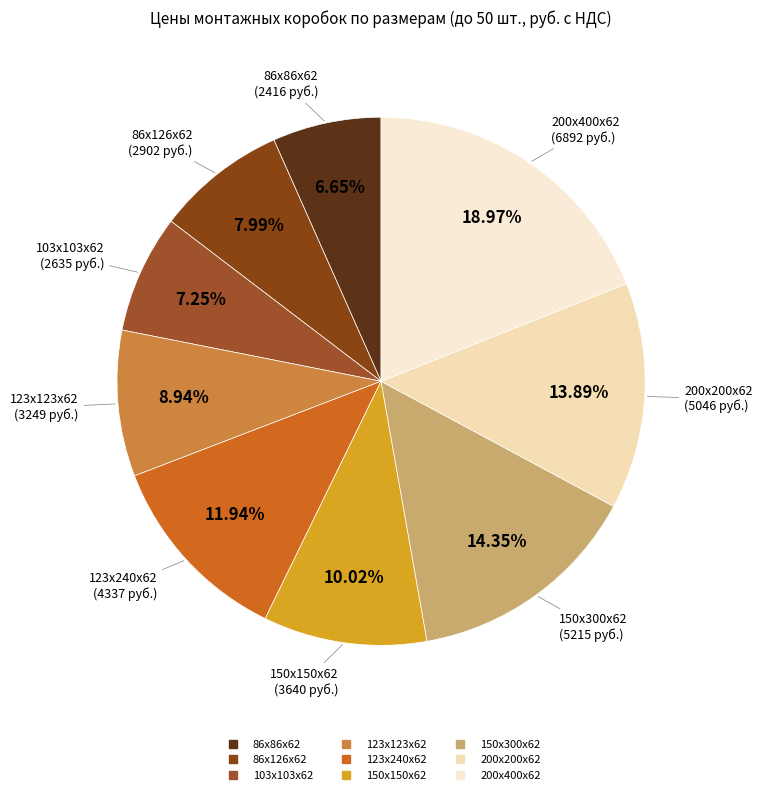

To the nearest percent, what percentage of the pie is 86х126х62?

8%